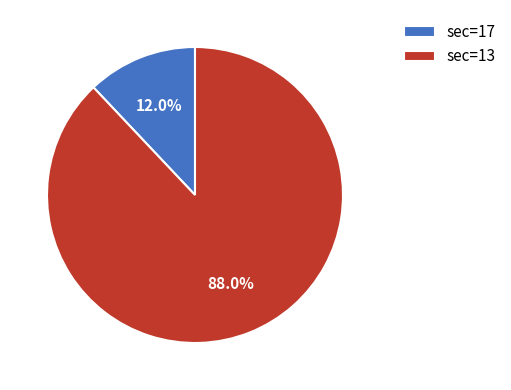

How many slices are in this pie chart?

2